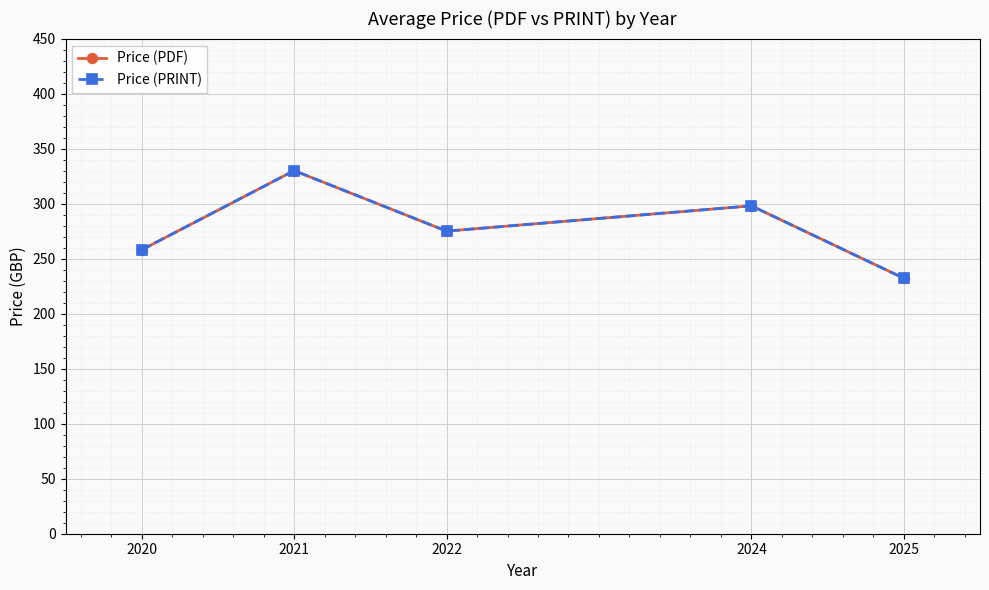

Reading left to right, transcribe all the data shown in this chart.

Price (PDF): 258.0	330.0	275.0	298.0	232.2
Price (PRINT): 258.0	330.0	275.0	298.0	232.2